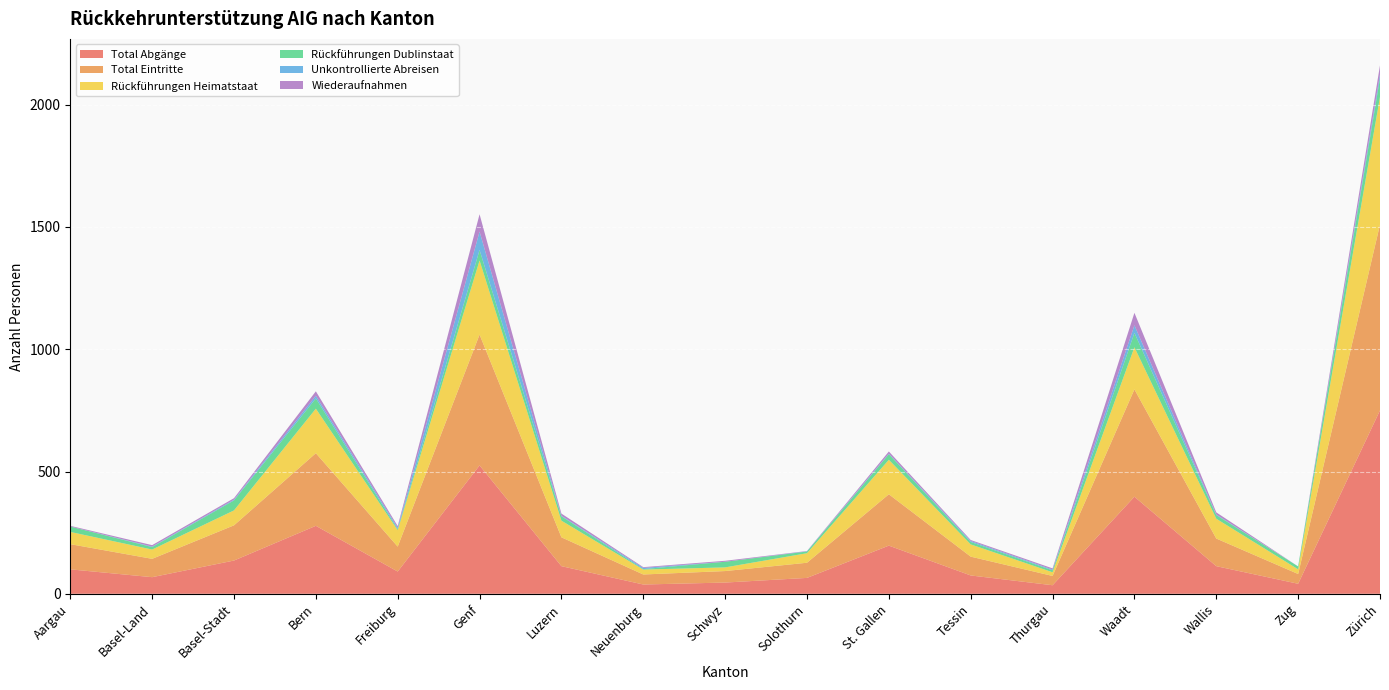

Reading left to right, what are all the values shown in this chart?

Total Abgänge: 100	68	136	278	91	525	113	38	46	65	197	75	35	397	113	41	750
Total Eintritte: 103	75	144	297	102	535	118	41	47	62	210	77	38	439	113	40	760
Rückführungen Heimatstaat: 50	38	61	182	67	303	68	20	15	39	141	50	15	172	81	19	522
Rückführungen Dublinstaat: 22	10	41	42	4	43	18	2	23	7	23	10	8	59	15	12	76
Unkontrollierte Abreisen: 0	2	3	11	6	75	2	5	0	1	2	4	3	31	2	0	16
Wiederaufnahmen: 3	6	6	18	7	71	9	3	4	1	9	4	5	51	9	0	37